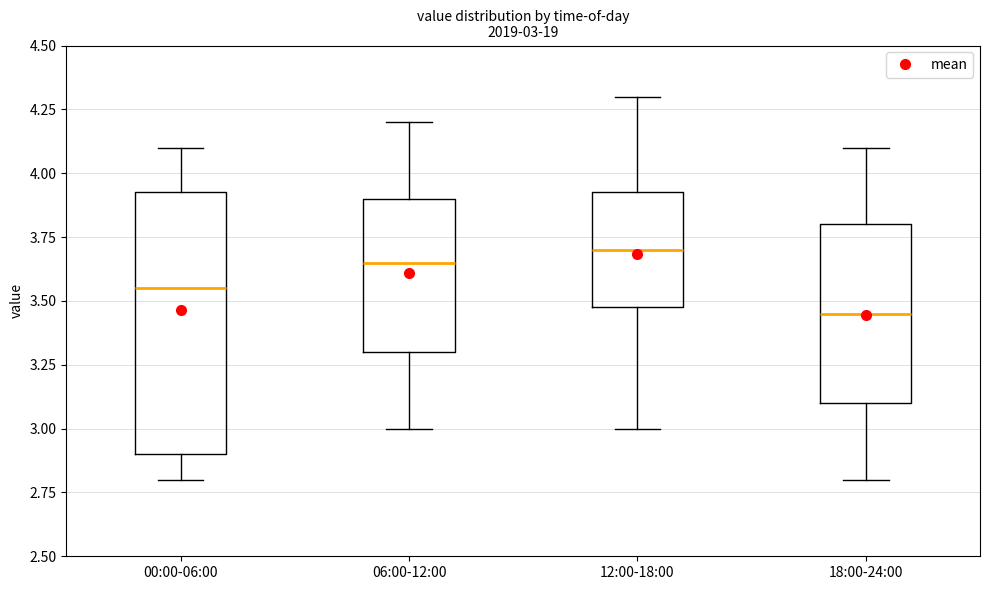

Which box is the tallest, from its lower edge to its upper edge?

00:00-06:00